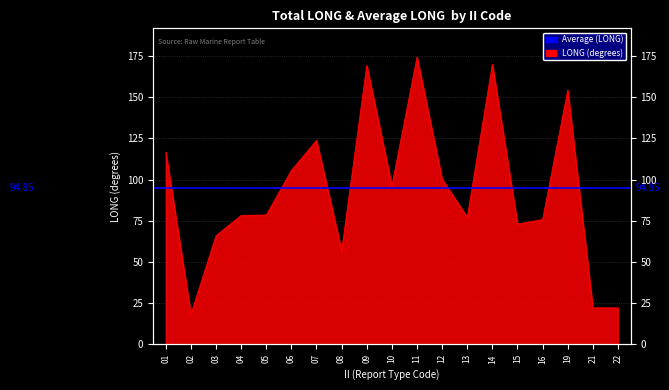

How many lines are shown in the chart?

1